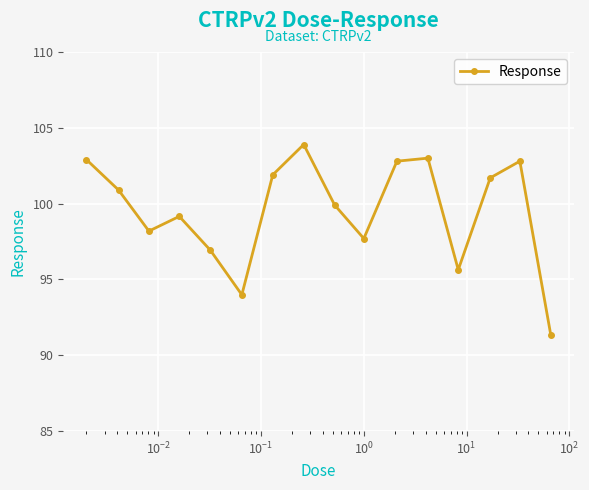

What is the value of the 13th point from the left?

95.6